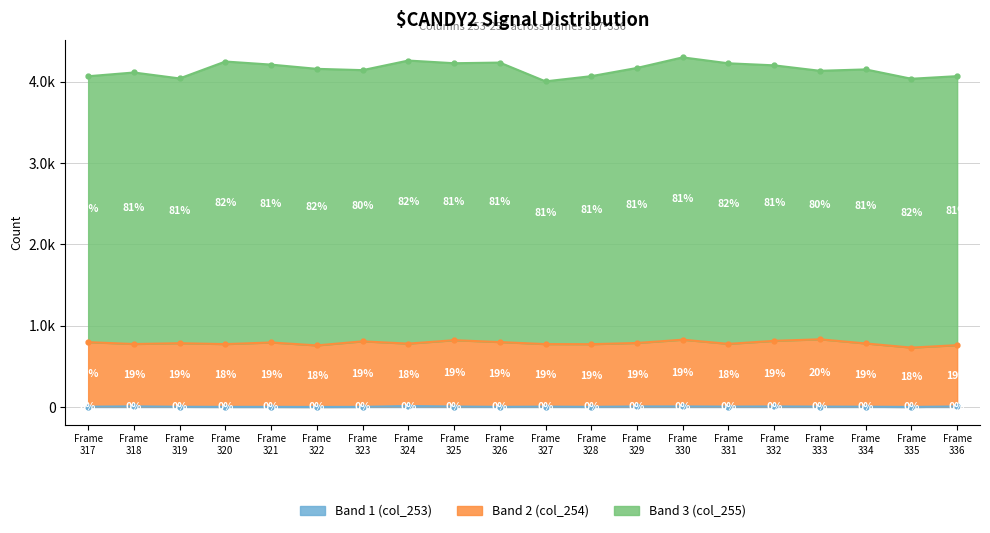

True or false: Band 2 (col_254) and Band 1 (col_253) intersect in this chart.

False